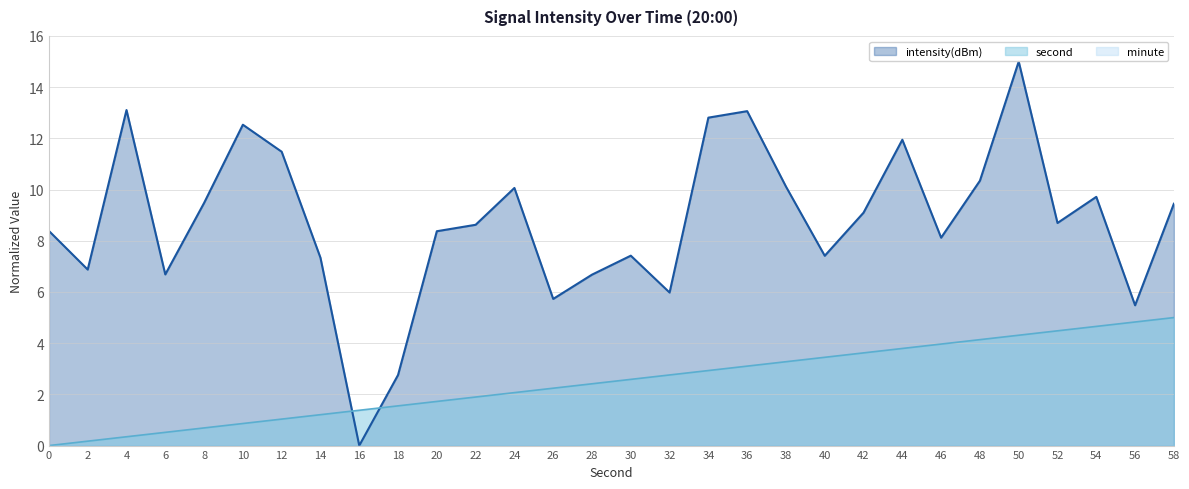

Read the intensity value at 24.

10.1